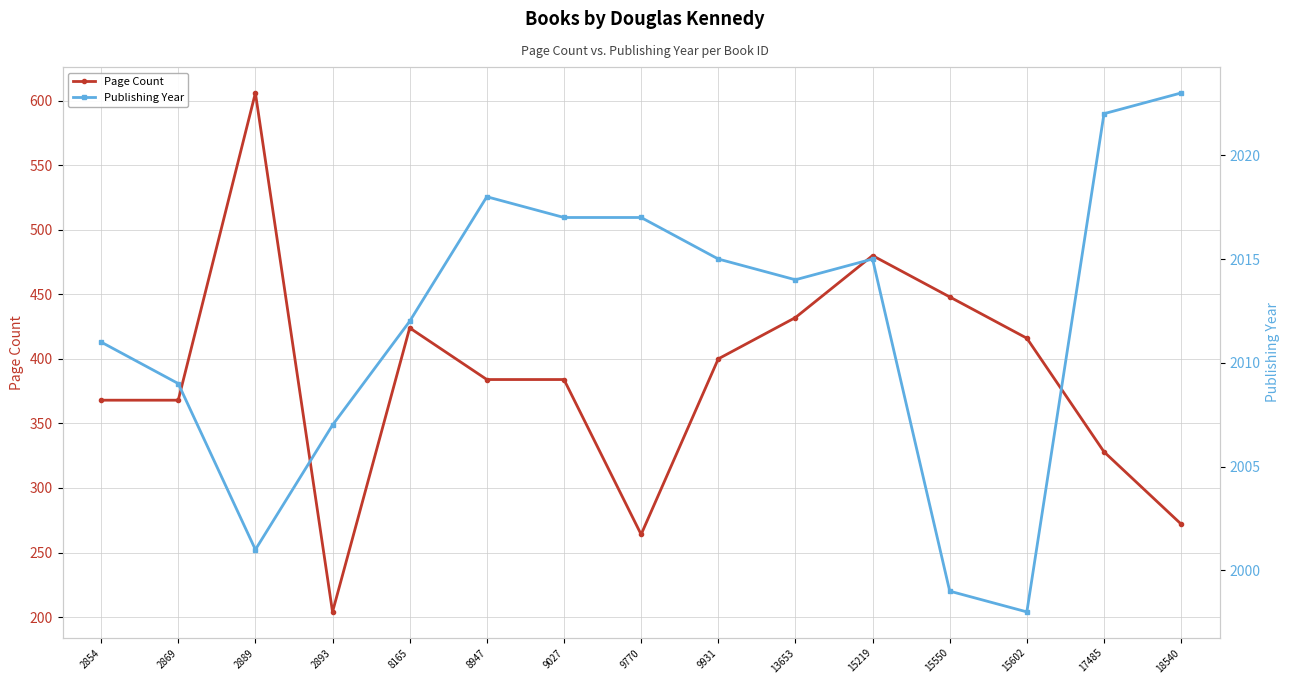

At 15550, list the series in order from largest to smallest.

Publishing Year, Page Count